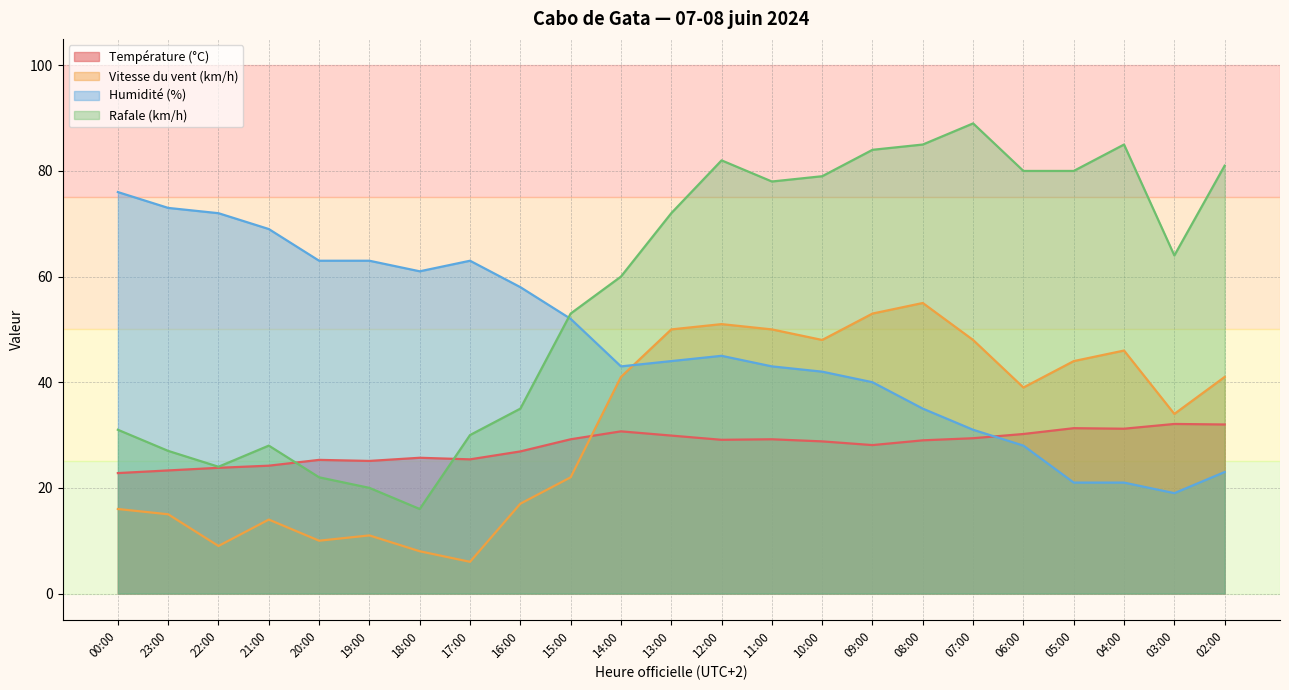

The value of Humidité (%) at 07:00 is 31.0. True or false?

True